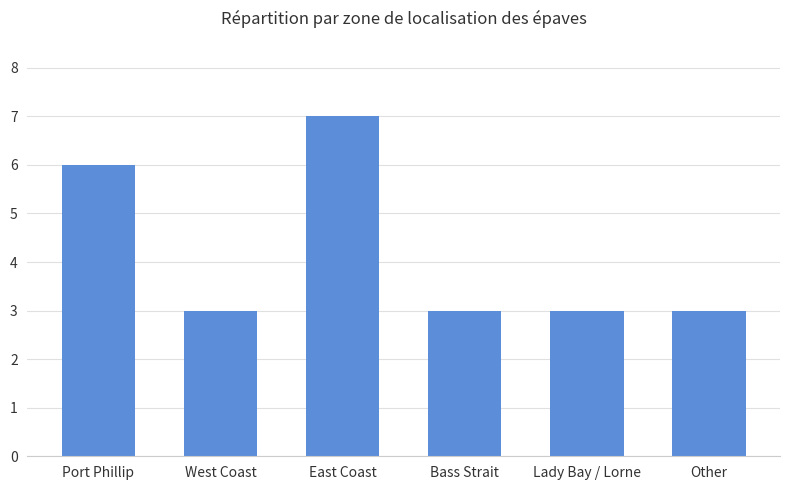

Does the chart contain stacked bars?

No